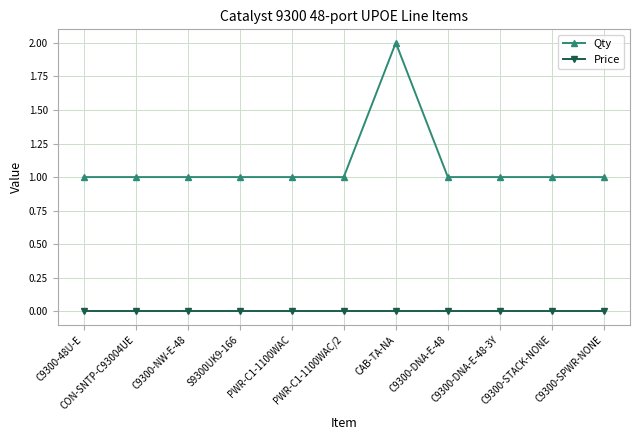

The Qty series shows 1 at C9300-SPWR-NONE. True or false?

True